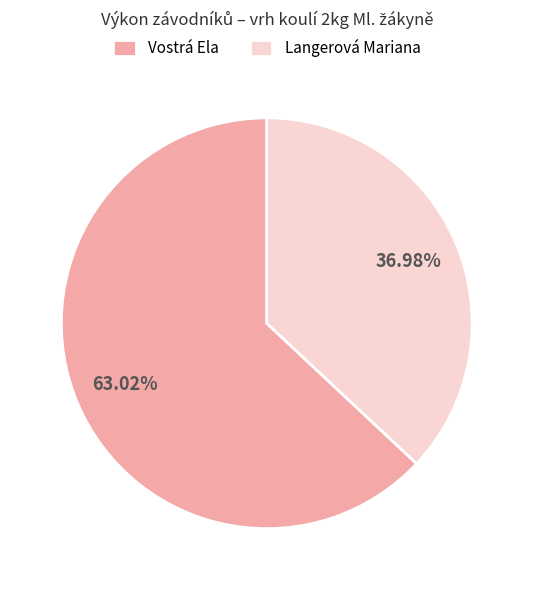

What percentage is the Langerová Mariana slice, to the nearest percent?

37%